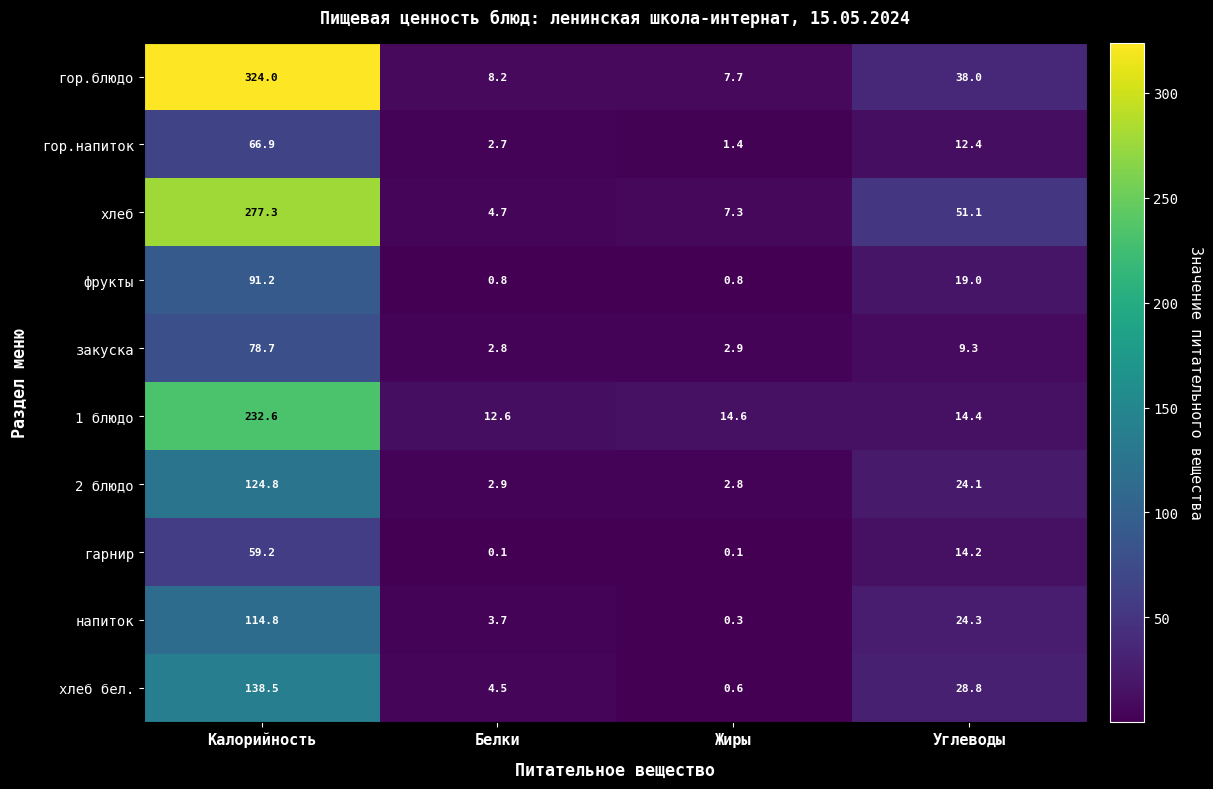

The хлеб series shows 1.8 at Белки. True or false?

False